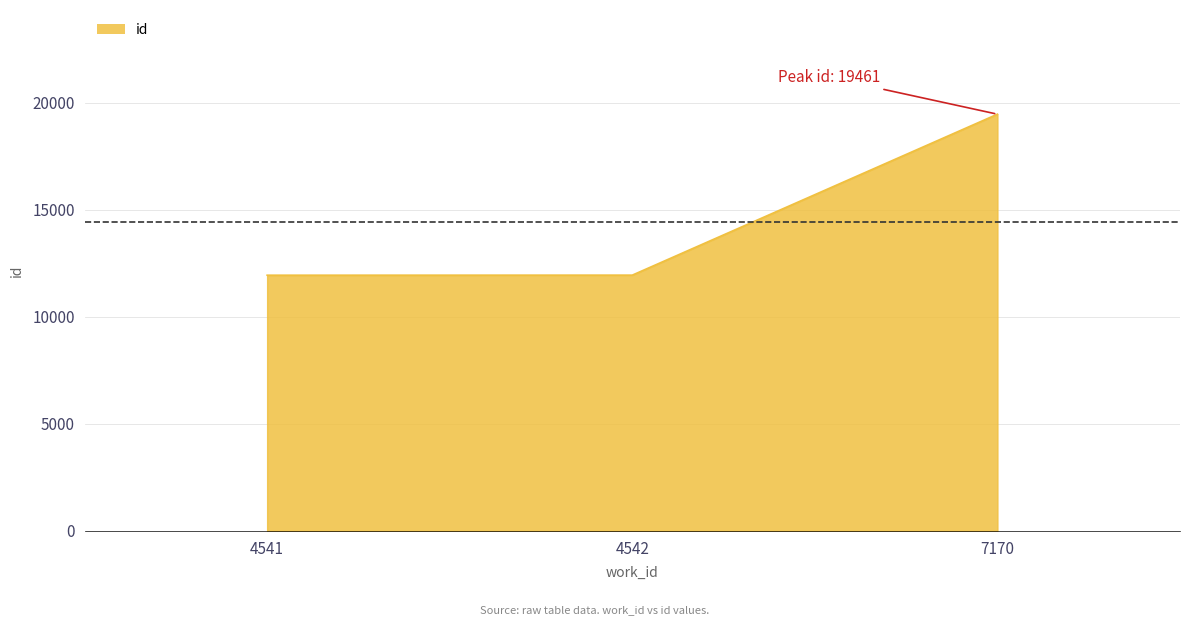

The value at 4541 is 21250. True or false?

False